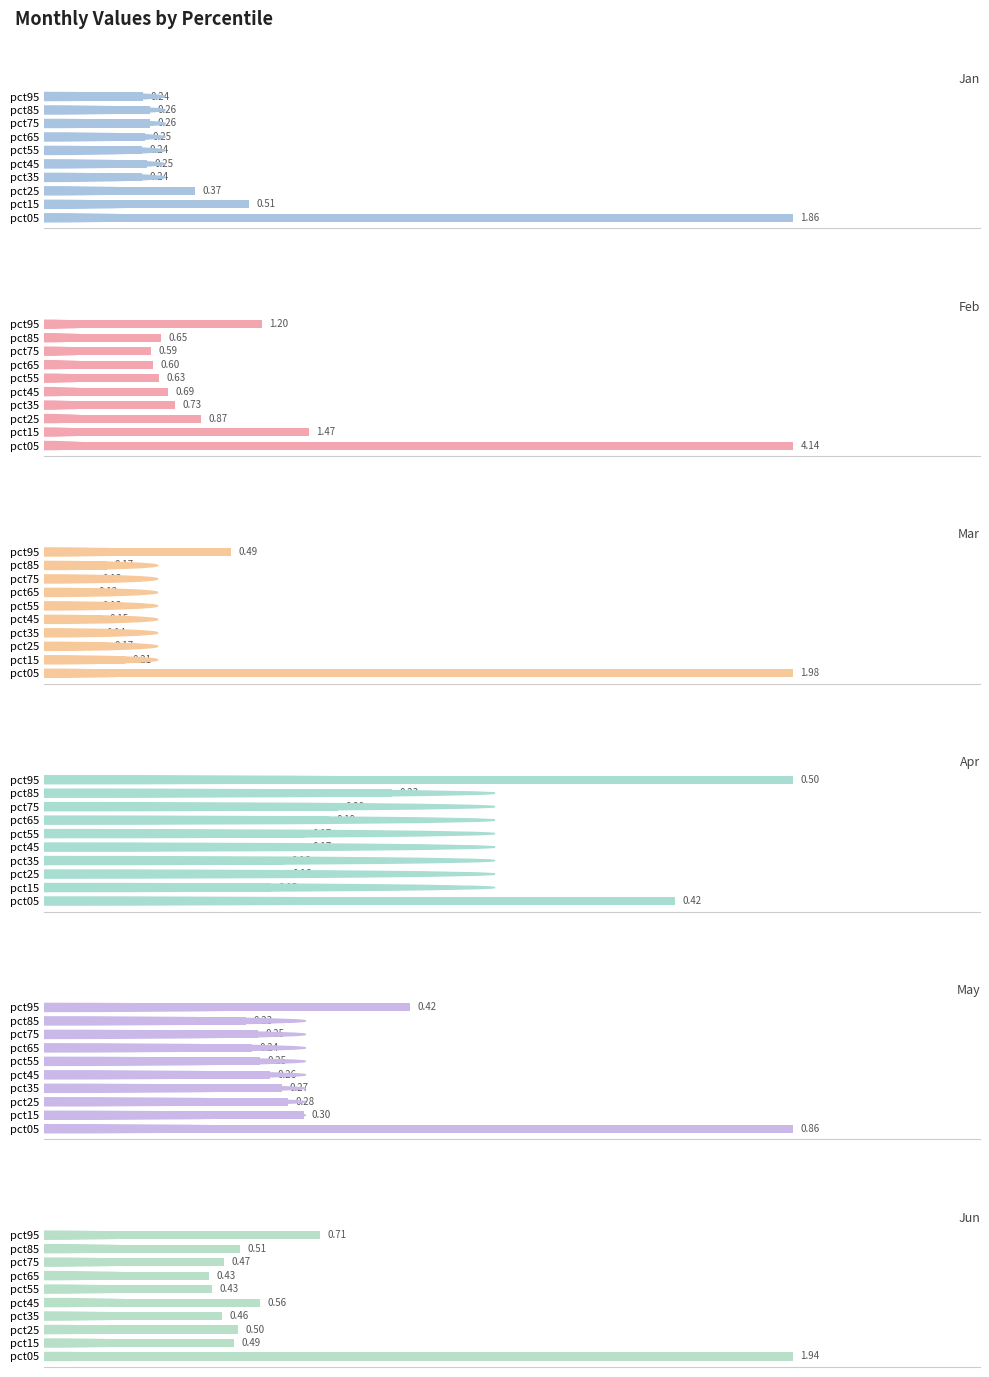

What is the difference between the maximum and minimum values in the Jun series?

1.5